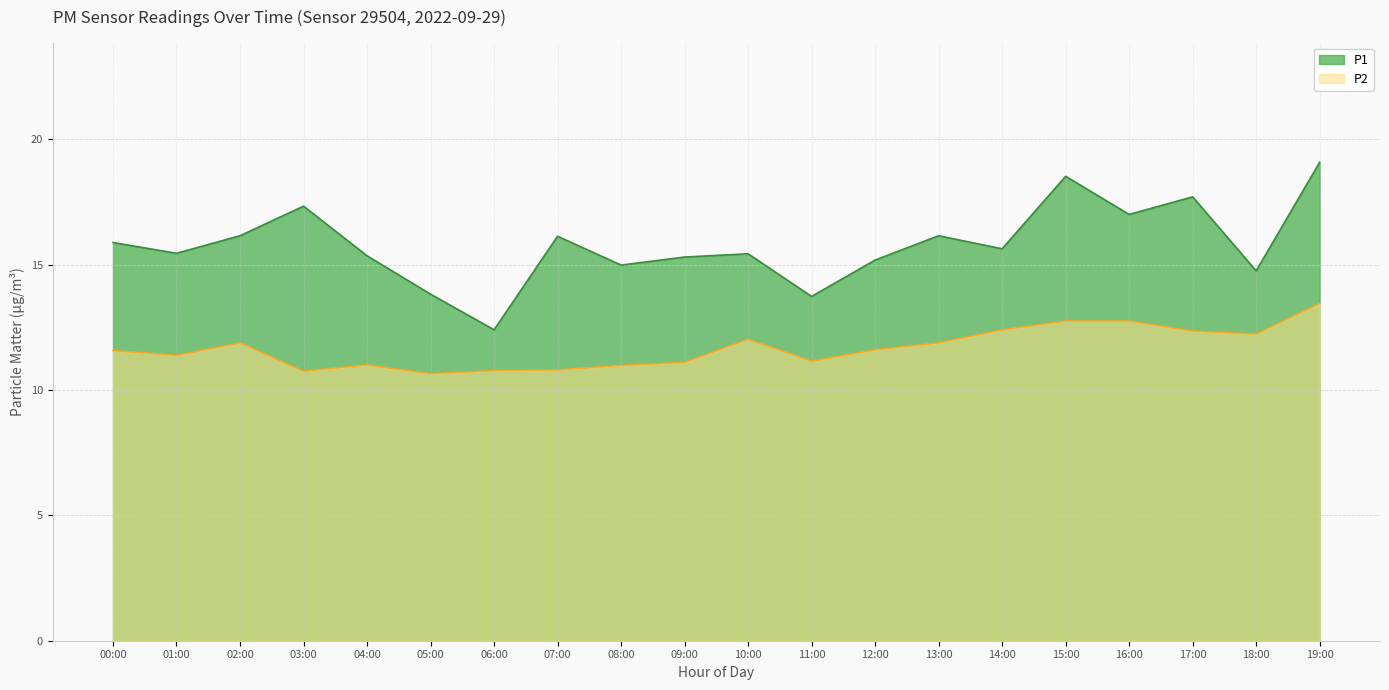

Rank the series at 19:00 from lowest to highest value.

P2, P1